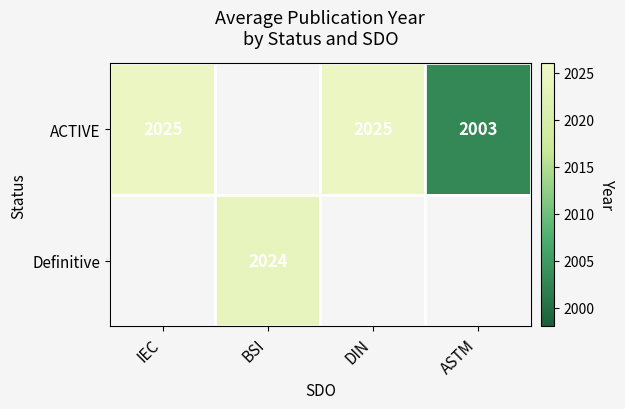

The ACTIVE series shows 2025 at DIN. True or false?

True